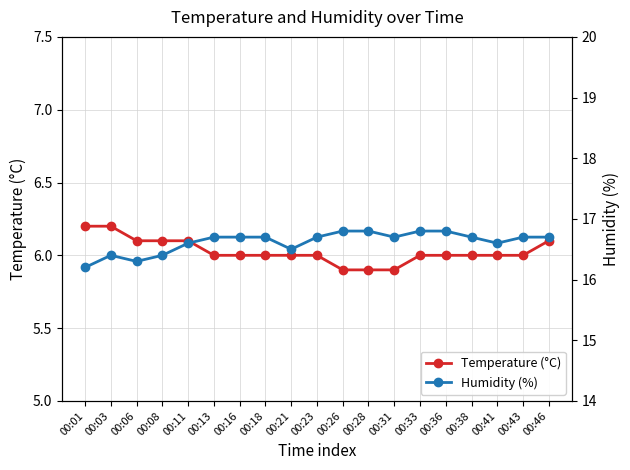

What is the difference between the maximum and minimum values in the Humidity (%) series?

0.6